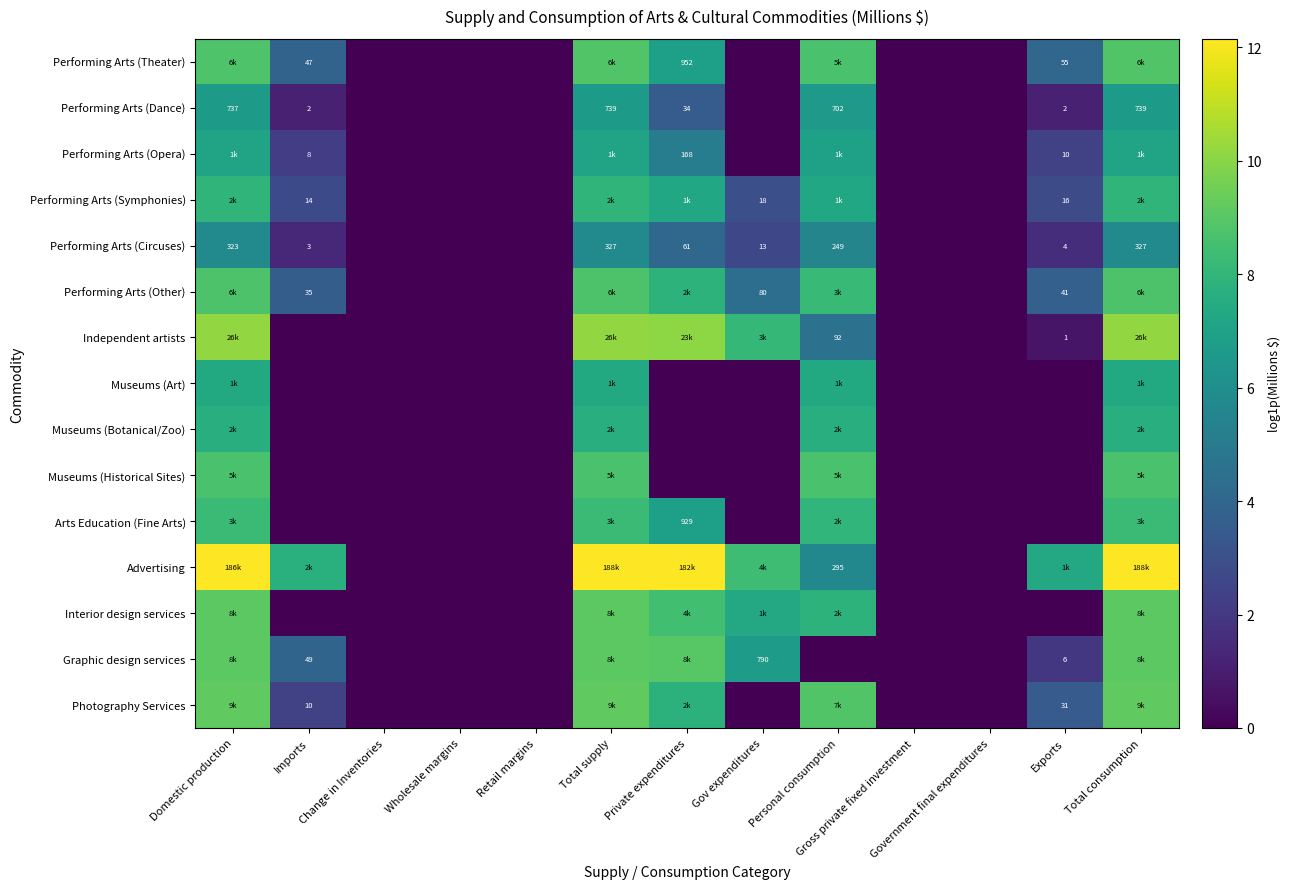

Rank the series by their maximum value, from highest to lowest.

Advertising, Independent artists, Photography Services, Graphic design services, Interior design services, Performing Arts (Theater), Performing Arts (Other), Museums (Historical Sites), Arts Education (Fine Arts), Performing Arts (Symphonies), Museums (Botanical/Zoo), Museums (Art), Performing Arts (Opera), Performing Arts (Dance), Performing Arts (Circuses)